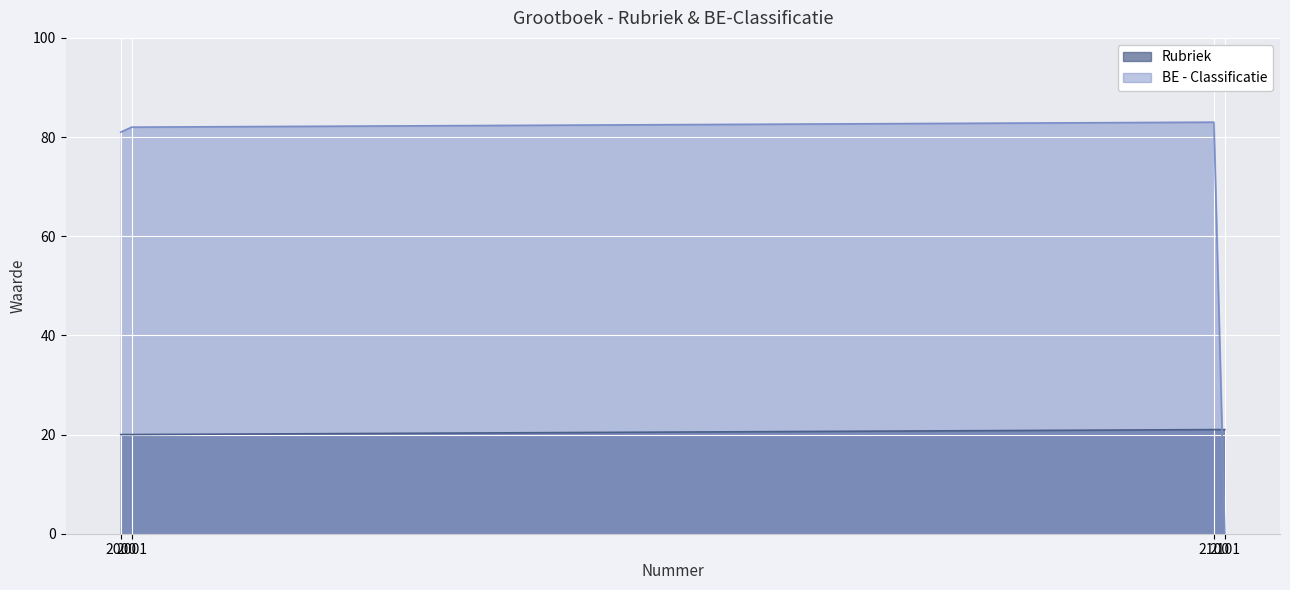

The value of BE - Classificatie at 2100 is 83. True or false?

True